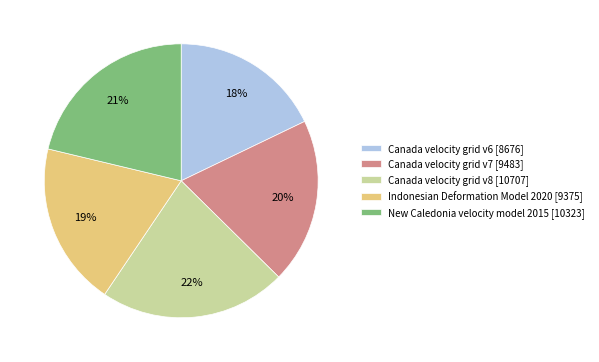

True or false: New Caledonia velocity model 2015 accounts for 14% of the total.

False